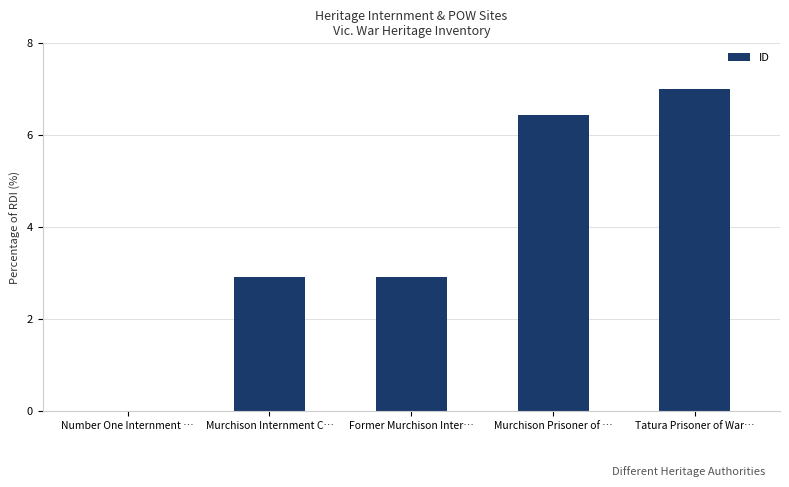

Where does the data first go above 2?

Murchison Internment C…